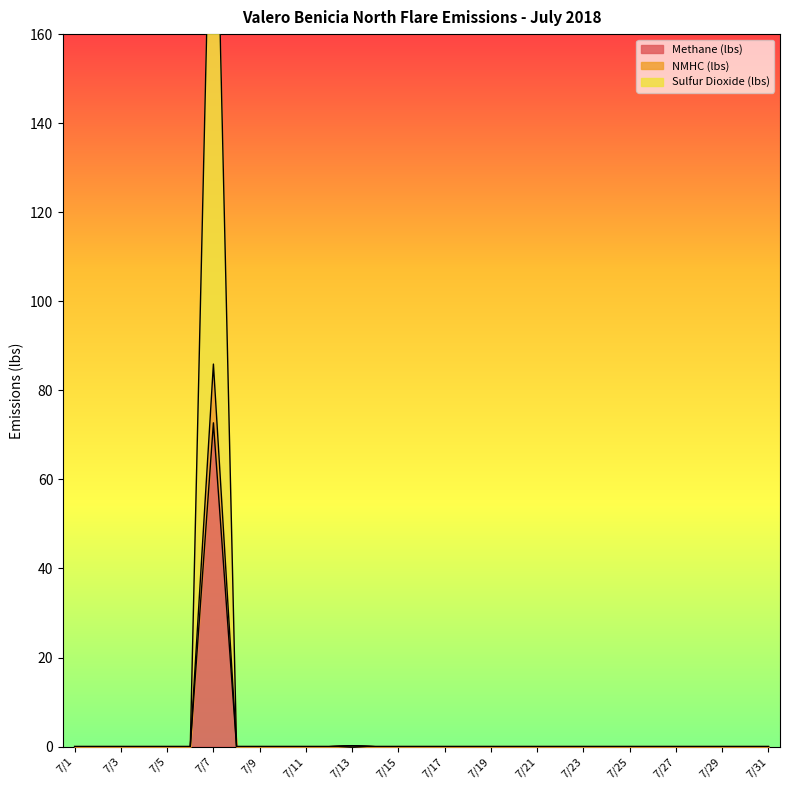

Reading left to right, transcribe all the data shown in this chart.

Methane (lbs): 7/1=0.0	7/2=0.0	7/3=0.0	7/4=0.0	7/5=0.0	7/6=0.0	7/7=72.7	7/8=0.0	7/9=0.0	7/10=0.0	7/11=0.0	7/12=0.0	7/13=0.2	7/14=0.0	7/15=0.0	7/16=0.0	7/17=0.0	7/18=0.0	7/19=0.0	7/20=0.0	7/21=0.0	7/22=0.0	7/23=0.0	7/24=0.0	7/25=0.0	7/26=0.0	7/27=0.0	7/28=0.0	7/29=0.0	7/30=0.0	7/31=0.0
NMHC (lbs): 7/1=0.0	7/2=0.0	7/3=0.0	7/4=0.0	7/5=0.0	7/6=0.0	7/7=85.9	7/8=0.0	7/9=0.0	7/10=0.0	7/11=0.0	7/12=0.0	7/13=0.2	7/14=0.0	7/15=0.0	7/16=0.0	7/17=0.0	7/18=0.0	7/19=0.0	7/20=0.0	7/21=0.0	7/22=0.0	7/23=0.0	7/24=0.0	7/25=0.0	7/26=0.0	7/27=0.0	7/28=0.0	7/29=0.0	7/30=0.0	7/31=0.0
Sulfur Dioxide (lbs): 7/1=0.0	7/2=0.0	7/3=0.0	7/4=0.0	7/5=0.0	7/6=0.0	7/7=226.5	7/8=0.0	7/9=0.0	7/10=0.0	7/11=0.0	7/12=0.0	7/13=0.2	7/14=0.0	7/15=0.0	7/16=0.0	7/17=0.0	7/18=0.0	7/19=0.0	7/20=0.0	7/21=0.0	7/22=0.0	7/23=0.0	7/24=0.0	7/25=0.0	7/26=0.0	7/27=0.0	7/28=0.0	7/29=0.0	7/30=0.0	7/31=0.0